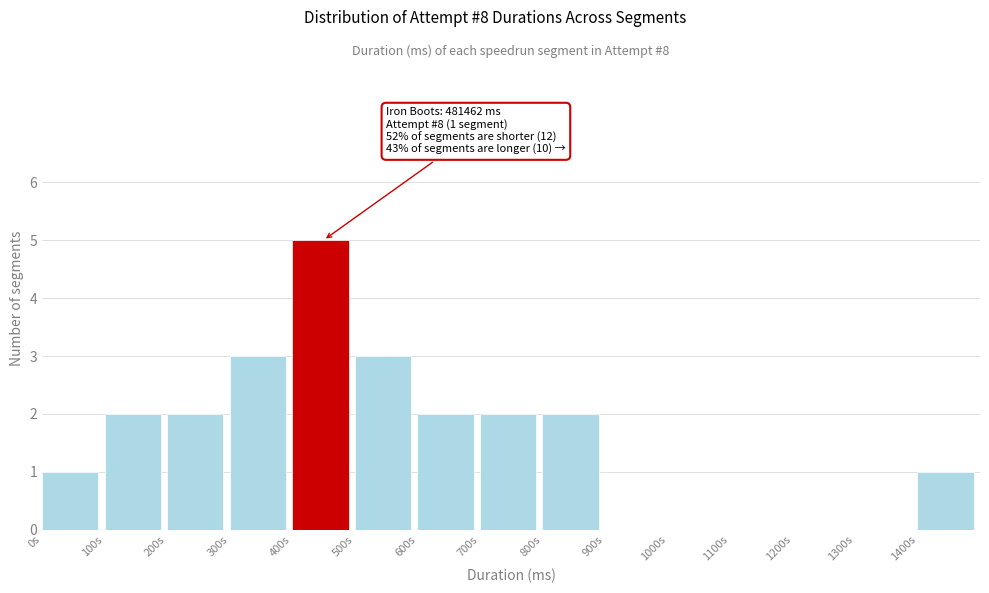

Reading left to right, transcribe all the data shown in this chart.

0s=1	100s=2	200s=2	300s=3	400s=5	500s=3	600s=2	700s=2	800s=2	900s=0	1000s=0	1100s=0	1200s=0	1300s=0	1400s=1